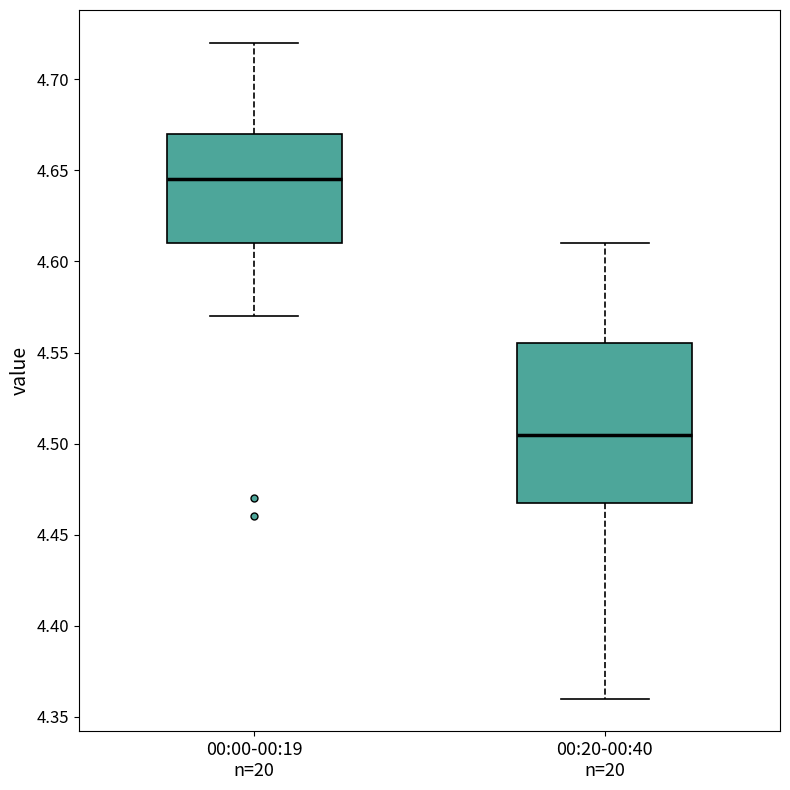

Reading left to right, read every box against the y-axis: the position of its median line, the range the box covers, and the ends of its whiskers. The values are not printed on the chart, so give them approximately, as read against the axis.

00:00-00:19 n=20: median 4.645, box 4.610 to 4.670, whiskers 4.570 to 4.720
00:20-00:40 n=20: median 4.505, box 4.470 to 4.555, whiskers 4.360 to 4.610